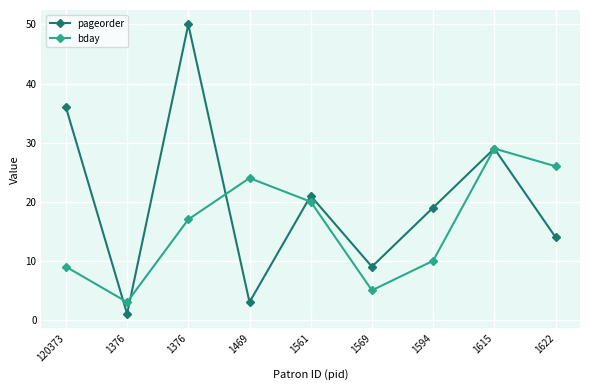

Count the number of categories in the chart.

9